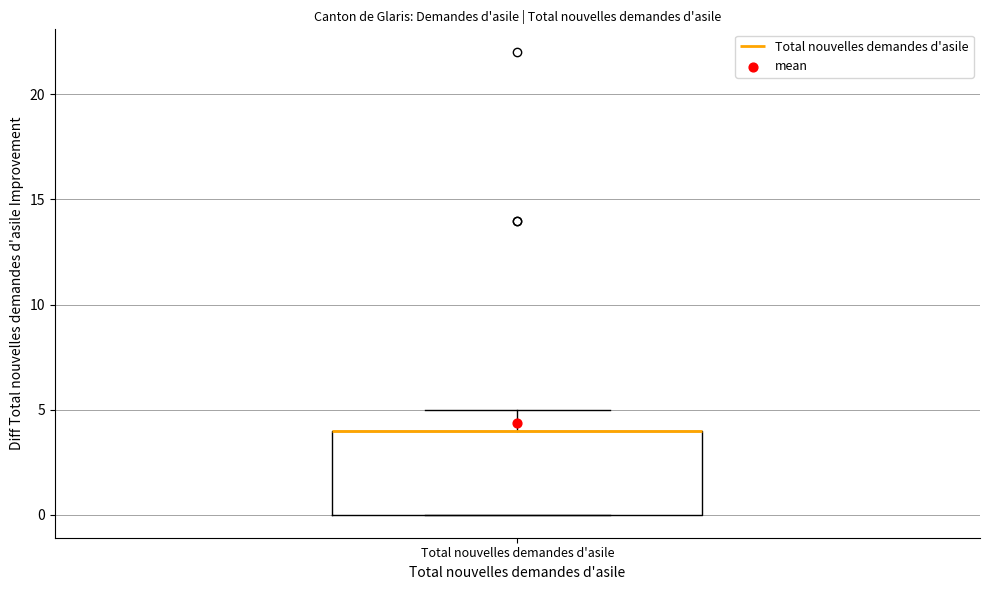

Where is the lower edge of the box for Total nouvelles demandes d'asile on the y-axis? The values are not printed on the chart, so give them approximately, as read against the axis.

0